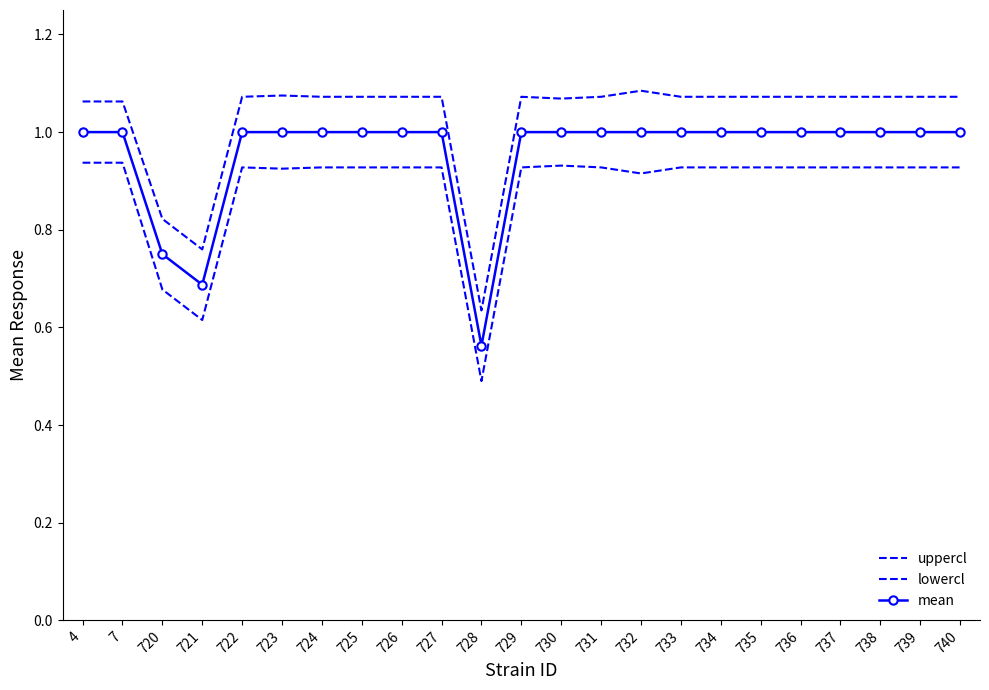

What is the smallest value displayed?

0.5